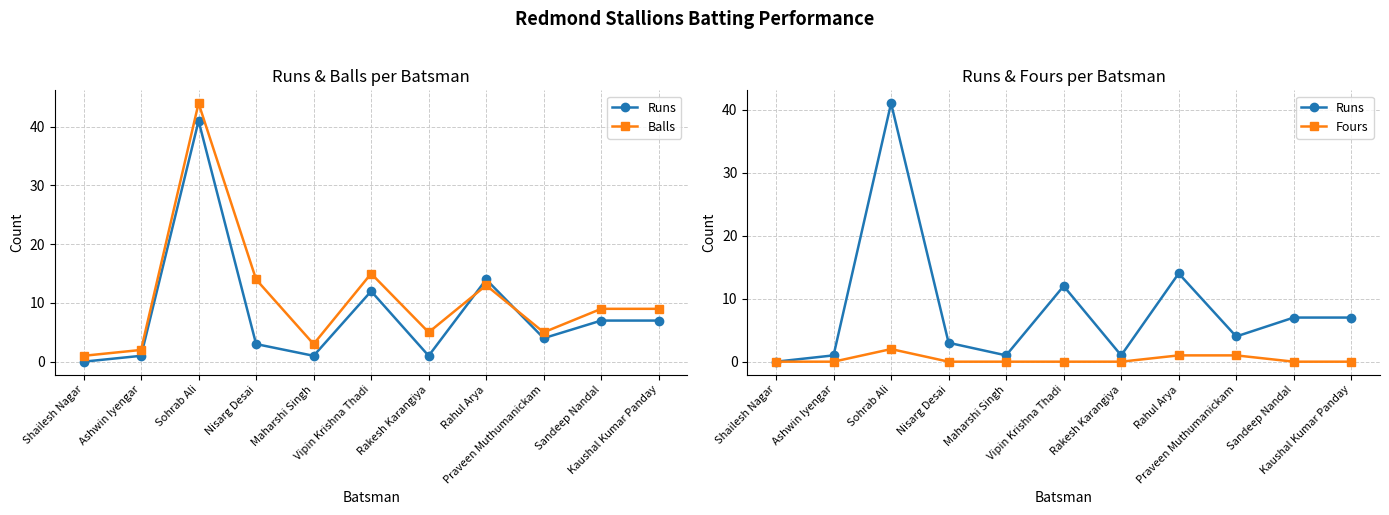

At which label does Balls reach its minimum?

Shailesh Nagar